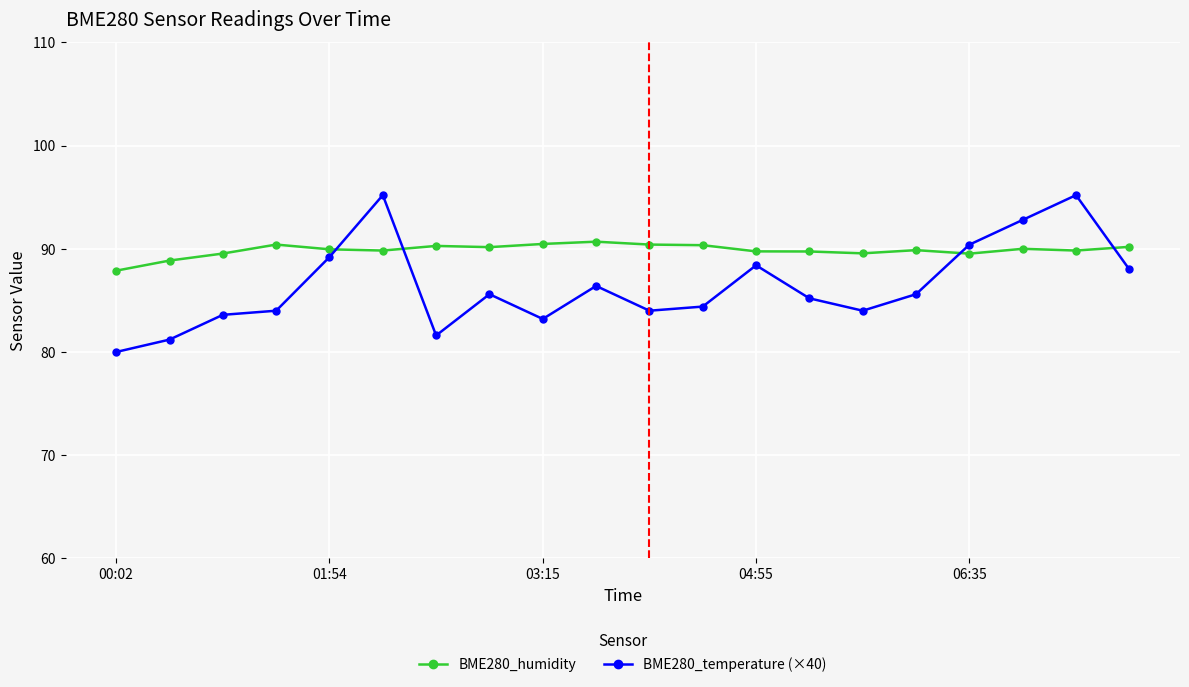

How many intersections are there between BME280_temperature (×40) and BME280_humidity?

4